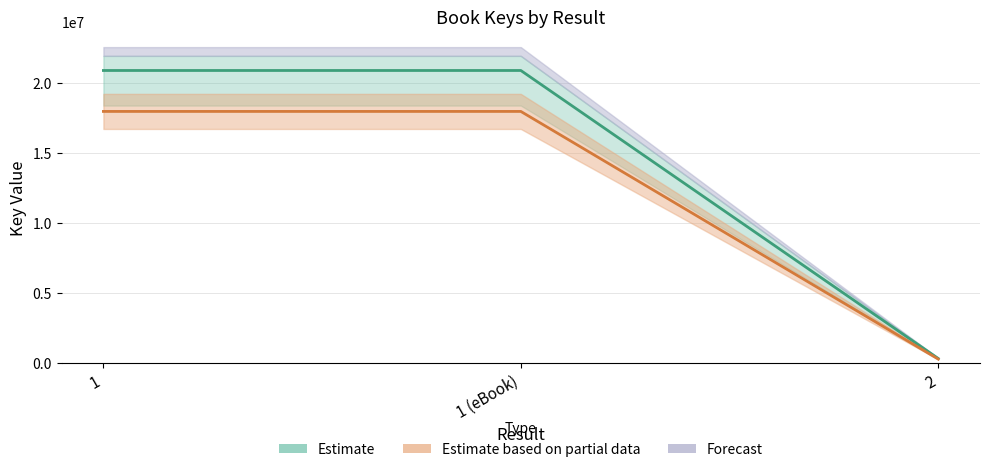

Rank the categories by value from lowest to highest.

2, 1, 1 (eBook)